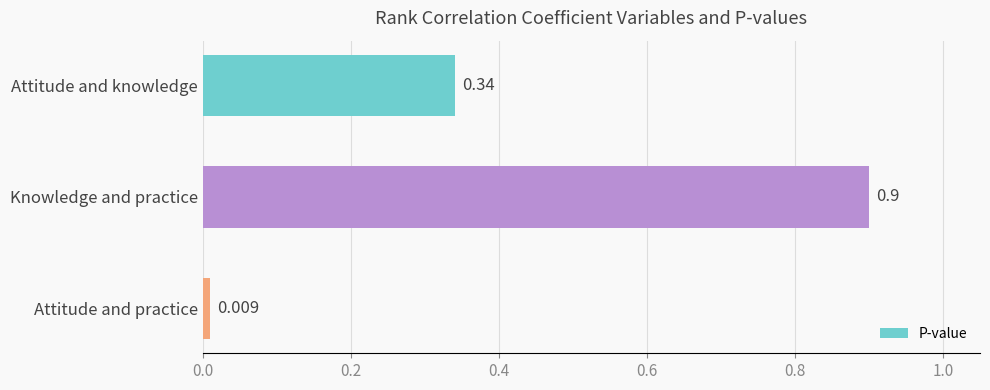

What is the difference between the maximum and minimum values?

0.9